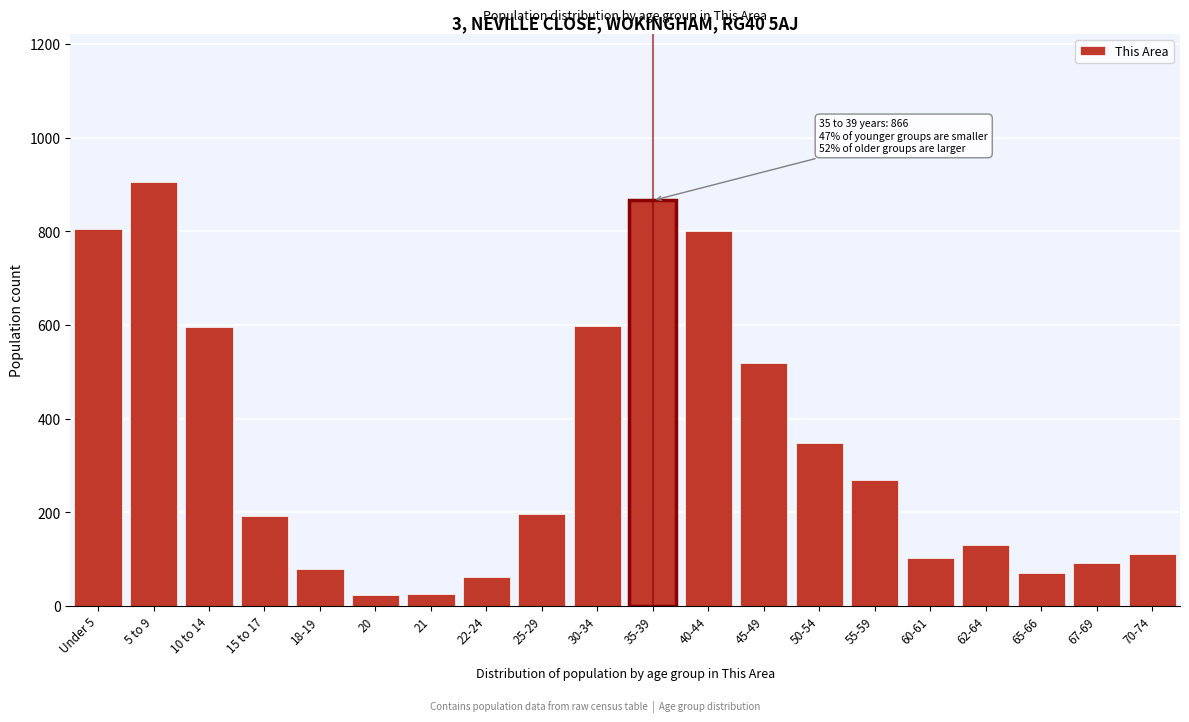

What is the average value?

340